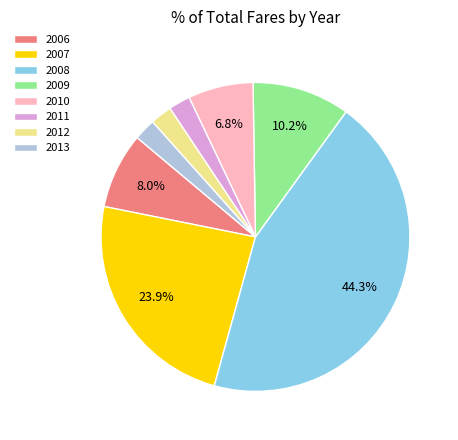

Does 2009 represent more than half of the total?

No